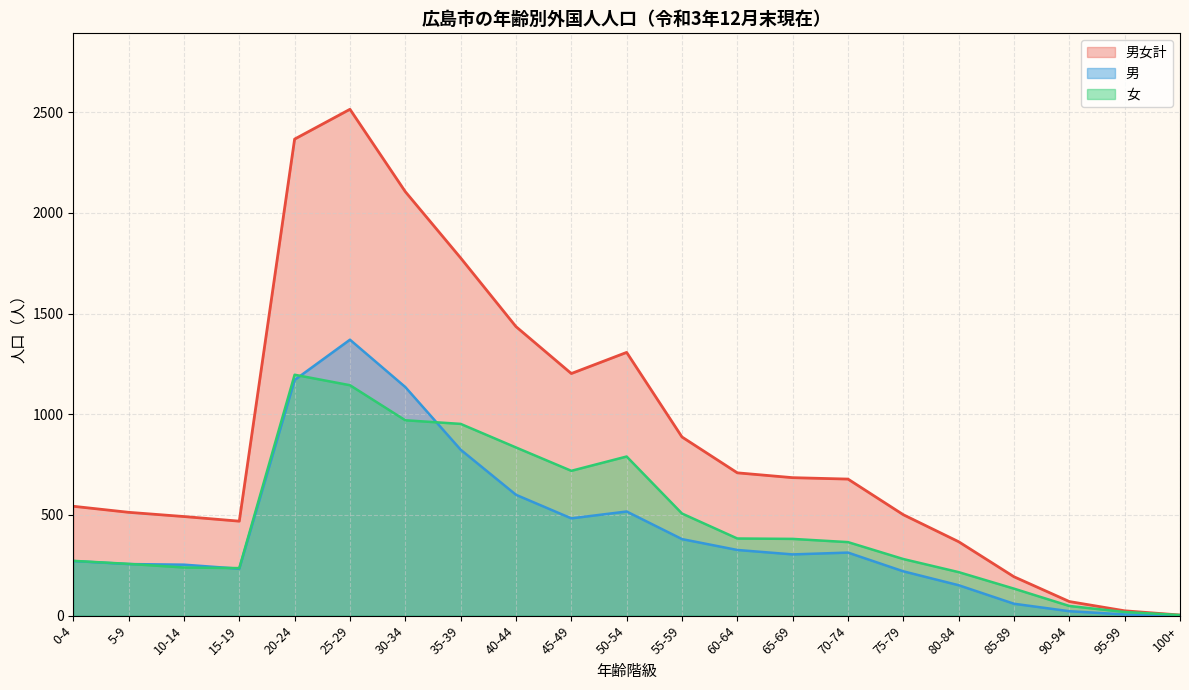

Where is the first local minimum for 男?

15-19